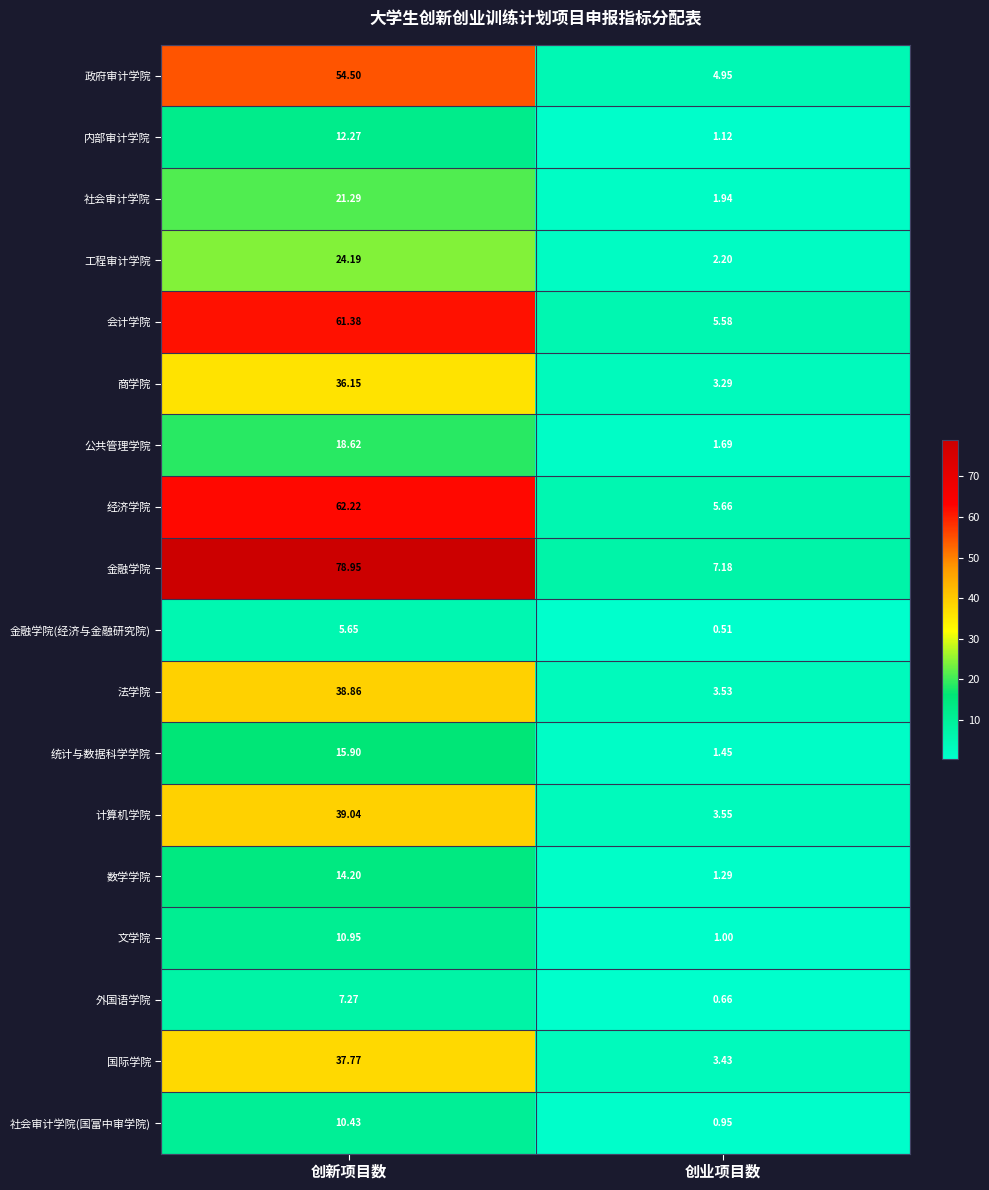

Which series changed the most between 创新项目数 and 创业项目数?

金融学院